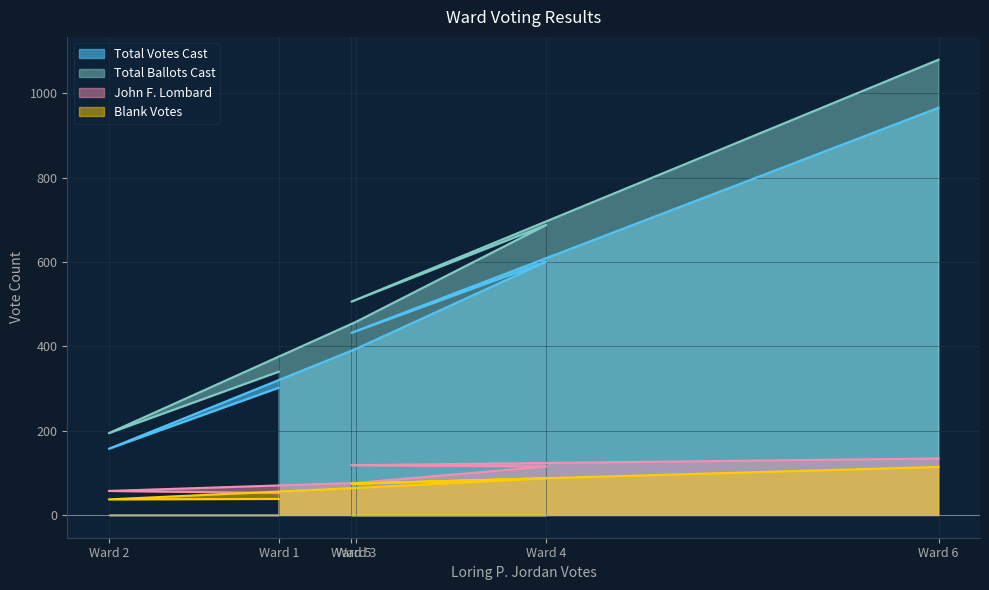

Reading left to right, transcribe all the data shown in this chart.

Total Votes Cast: 302	157	394	601	432	966
Total Ballots Cast: 340	194	458	688	506	1080
John F. Lombard: 52	57	76	115	118	134
Blank Votes: 38	37	64	87	74	114